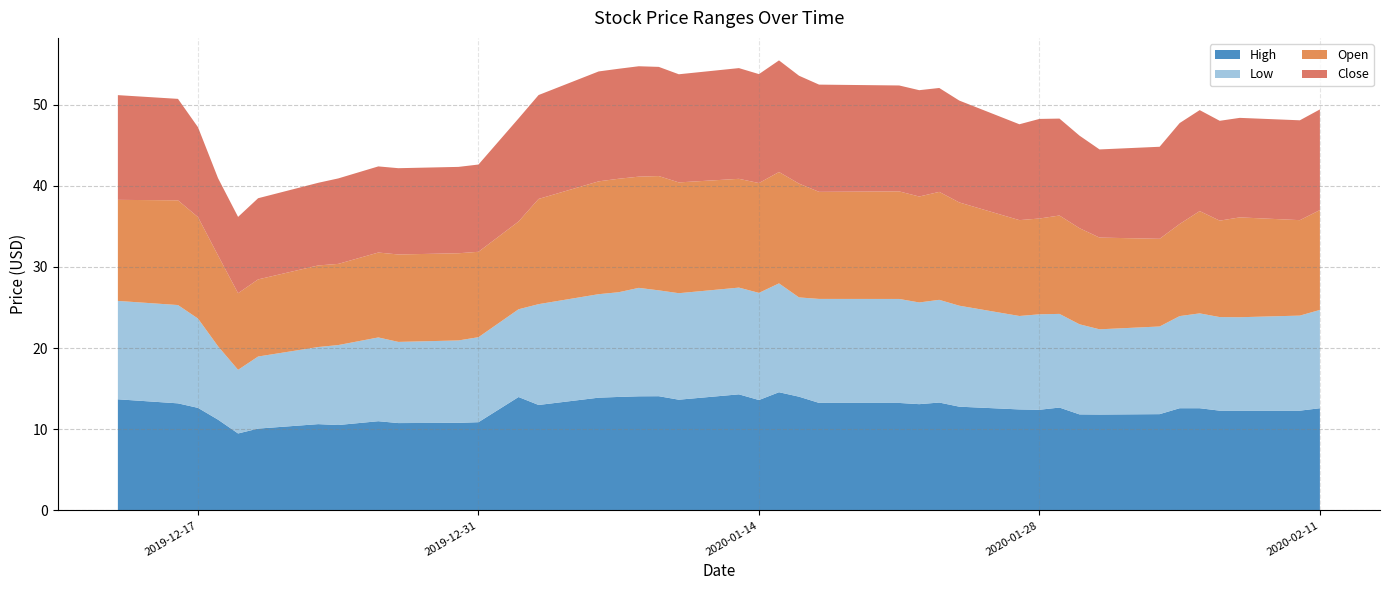

Reading left to right, what are all the values shown in this chart?

High: 13.7	13.2	12.6	11.2	9.5	10.1	10.6	10.5	11.0	10.8	10.8	10.9	14.0	13.0	13.9	14.0	14.1	14.1	13.6	14.3	13.6	14.6	14.0	13.3	13.2	13.1	13.3	12.8	12.5	12.4	12.7	11.8	11.8	11.9	12.6	12.6	12.3	12.3	12.3	12.6
Low: 12.1	12.1	11.0	9.0	7.8	8.9	9.5	9.9	10.3	10.0	10.1	10.5	10.8	12.4	12.8	12.9	13.4	13.0	13.1	13.1	13.2	13.4	12.2	12.8	12.8	12.5	12.7	12.4	11.5	11.8	11.5	11.1	10.5	10.8	11.4	11.7	11.5	11.5	11.7	12.1
Open: 12.4	12.9	12.5	11.2	9.4	9.5	10.1	10.0	10.5	10.8	10.7	10.5	10.8	13.0	13.9	14.0	13.7	14.1	13.6	13.4	13.5	13.7	14.0	13.2	13.2	13.1	13.3	12.7	11.8	11.8	12.1	11.8	11.3	10.8	11.4	12.6	11.9	12.3	11.8	12.3
Close: 12.9	12.5	11.1	9.5	9.4	10.0	10.2	10.5	10.6	10.6	10.6	10.8	12.7	12.8	13.5	13.6	13.6	13.4	13.3	13.6	13.4	13.8	13.3	13.2	13.1	13.1	12.8	12.6	11.8	12.3	11.9	11.4	10.9	11.3	12.4	12.4	12.3	12.3	12.3	12.4